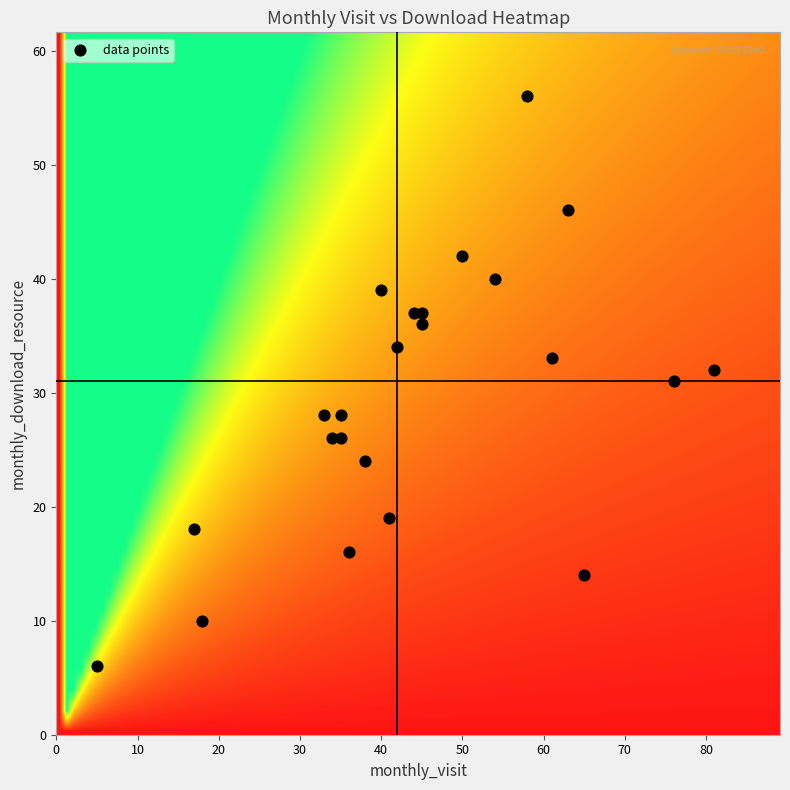

What is the range of Y values (max minus min)?

50